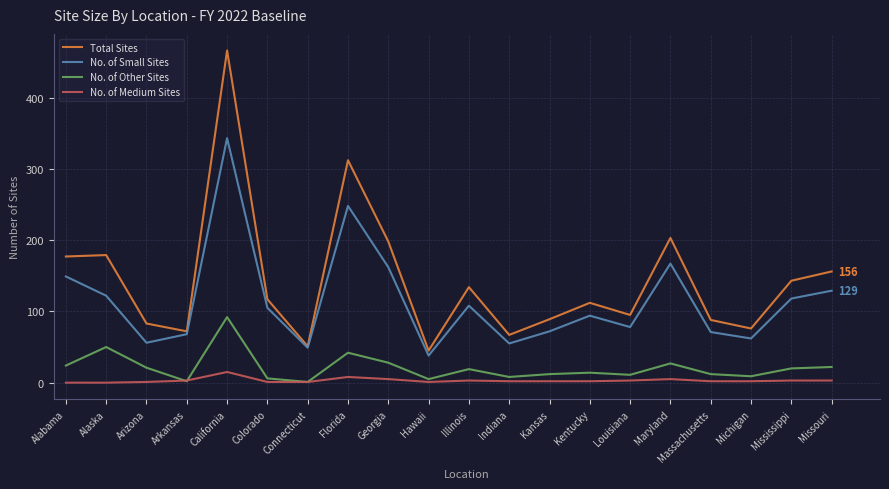

What is the difference between the No. of Other Sites values at Arizona and Alaska?

29